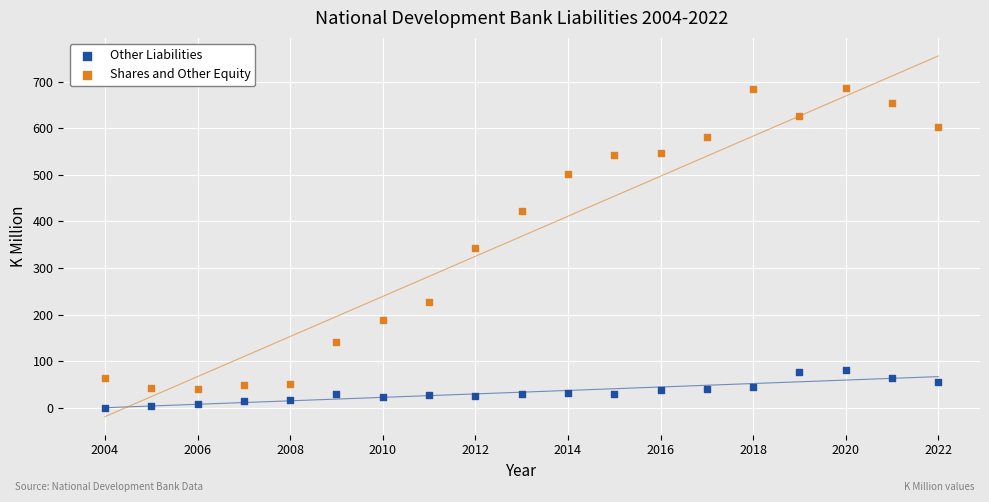

What are all the series names shown in the legend?

Other Liabilities, Shares and Other Equity